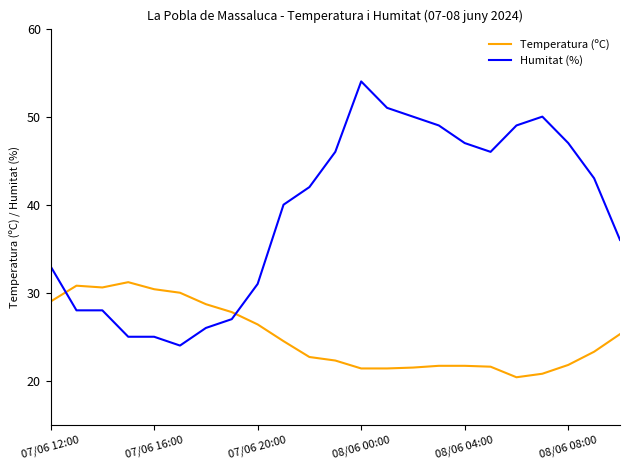

True or false: Humitat (%) and Temperatura (ºC) cross at least once.

True